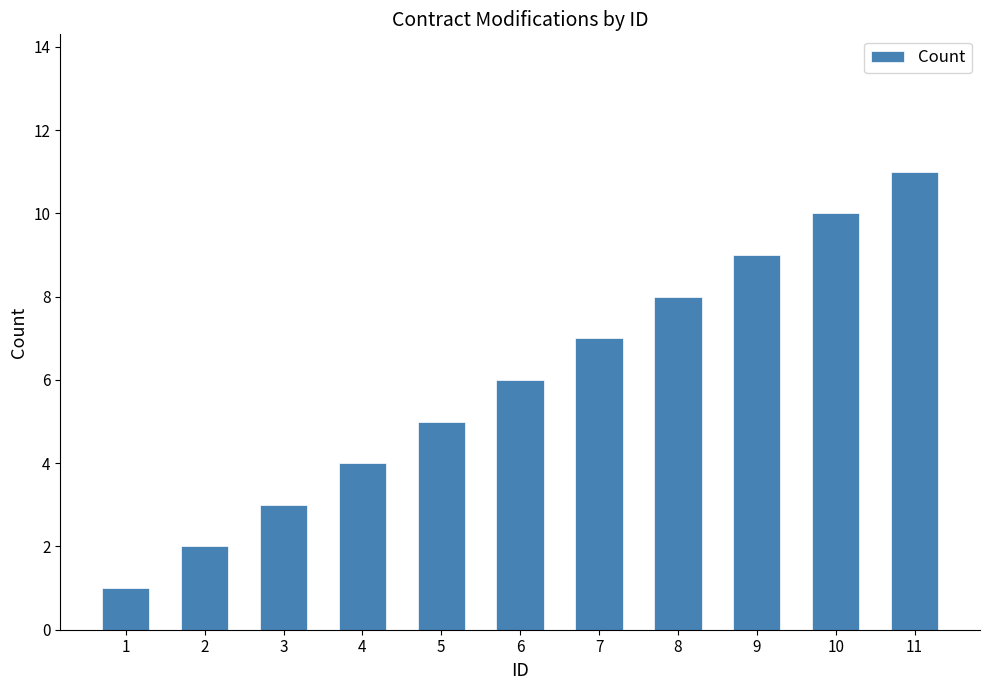

What is the change in value from 3 to 8?

+5